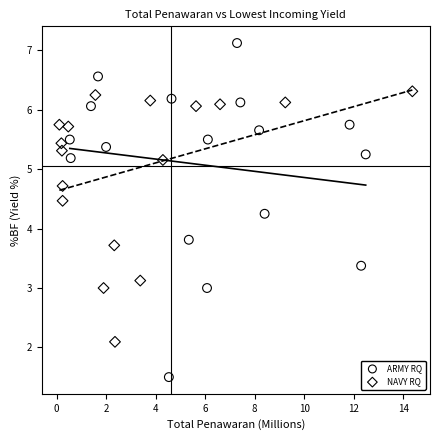

Which series contains the lowest Y value?

ARMY RQ